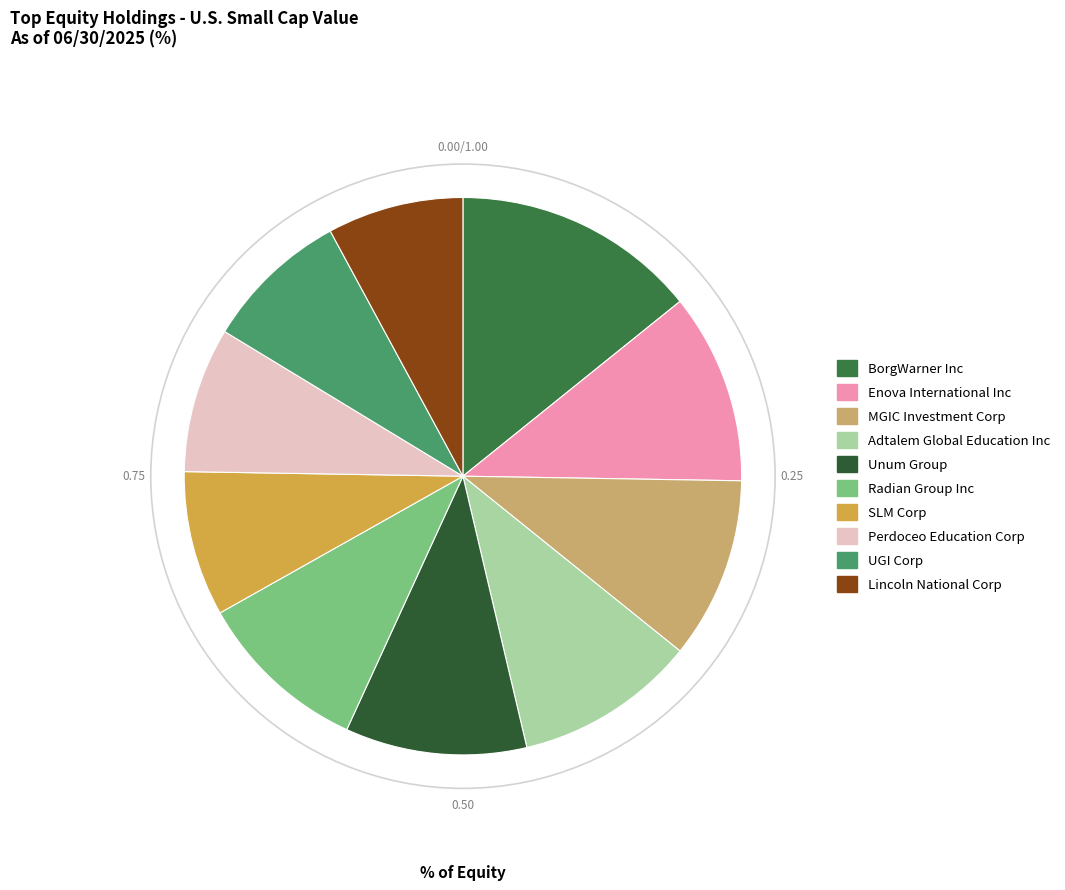

Is it true that Unum Group is 22% of the pie?

False